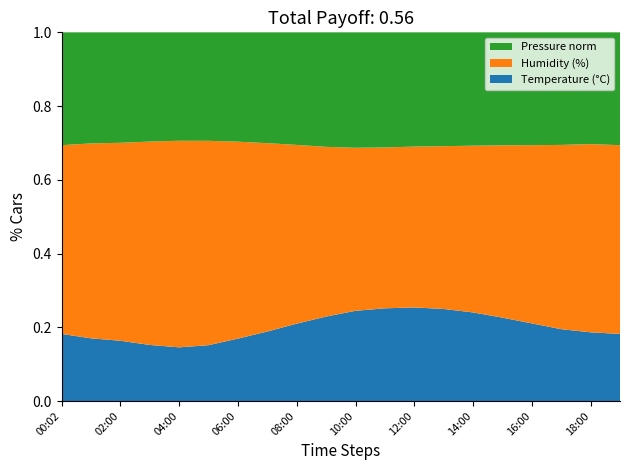

Reading left to right, extract all data points from this chart.

Temperature (°C): 00:02=18.2	01:00=17.3	02:00=16.7	03:00=15.8	04:00=15.2	05:00=15.8	06:00=17.5	07:00=19.2	08:00=21.0	09:00=22.5	10:00=23.8	11:00=24.5	12:00=24.9	13:00=24.6	14:00=23.8	15:00=22.5	16:00=21.0	17:00=19.5	18:00=18.8	19:00=18.2
Humidity (%): 00:02=51.2	01:00=53.8	02:00=55.0	03:00=57.1	04:00=58.5	05:00=57.8	06:00=55.2	07:00=52.0	08:00=48.5	09:00=45.2	10:00=43.0	11:00=42.5	12:00=42.8	13:00=43.5	14:00=44.8	15:00=46.5	16:00=48.2	17:00=50.0	18:00=51.5	19:00=51.2
Pressure norm: 00:02=30.6	01:00=30.6	02:00=30.7	03:00=30.7	04:00=30.7	05:00=30.7	06:00=30.6	07:00=30.6	08:00=30.6	09:00=30.5	10:00=30.4	11:00=30.4	12:00=30.4	13:00=30.4	14:00=30.4	15:00=30.5	16:00=30.5	17:00=30.6	18:00=30.6	19:00=30.6